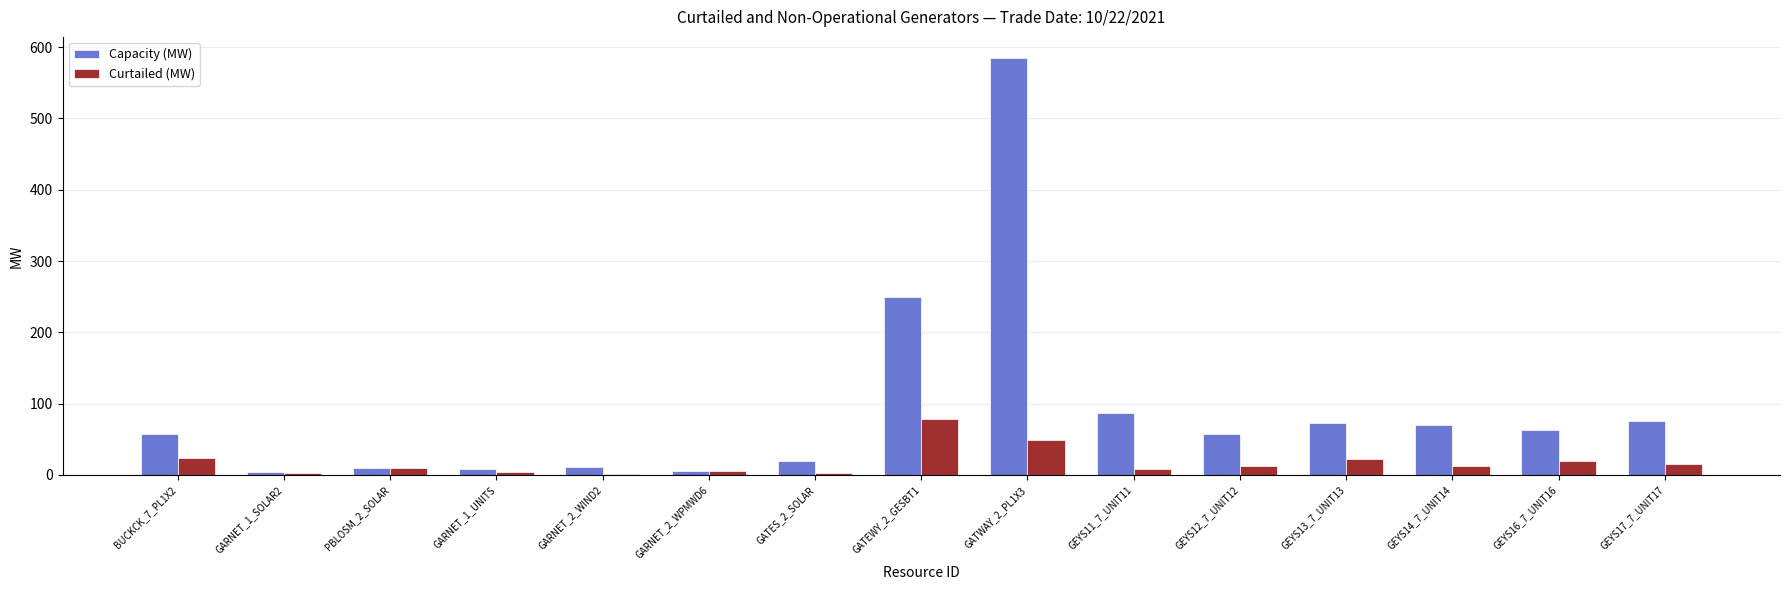

How many groups of bars are there?

15